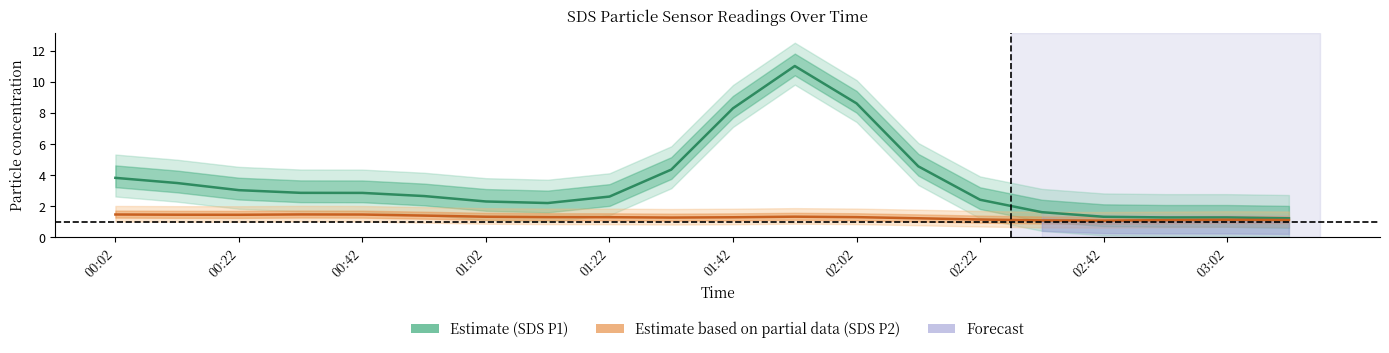

Is it true that Estimate based on partial data (SDS_P2) equals 0.9 at 11?

False